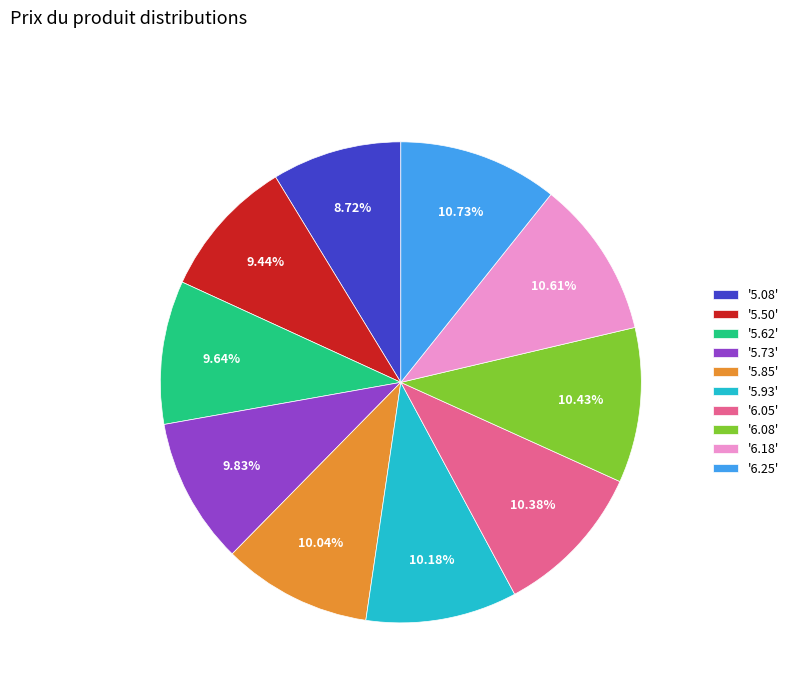

What is the ratio of the value at '5.08' to the value at '5.85'?

0.9